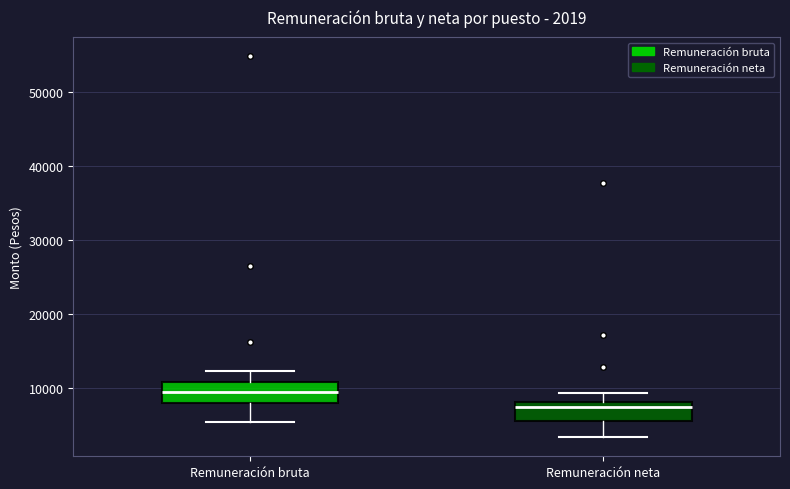

Which box has the lowest median line?

Remuneración neta